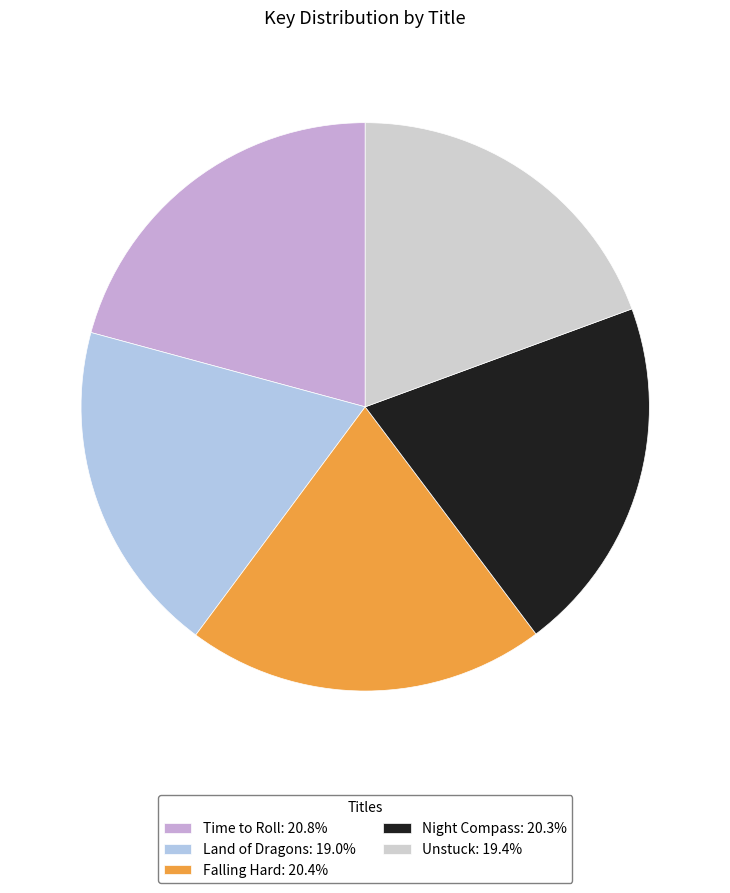

Approximately how many times larger is the value at Night Compass: 20.3% compared to Falling Hard: 20.4%?

1.0